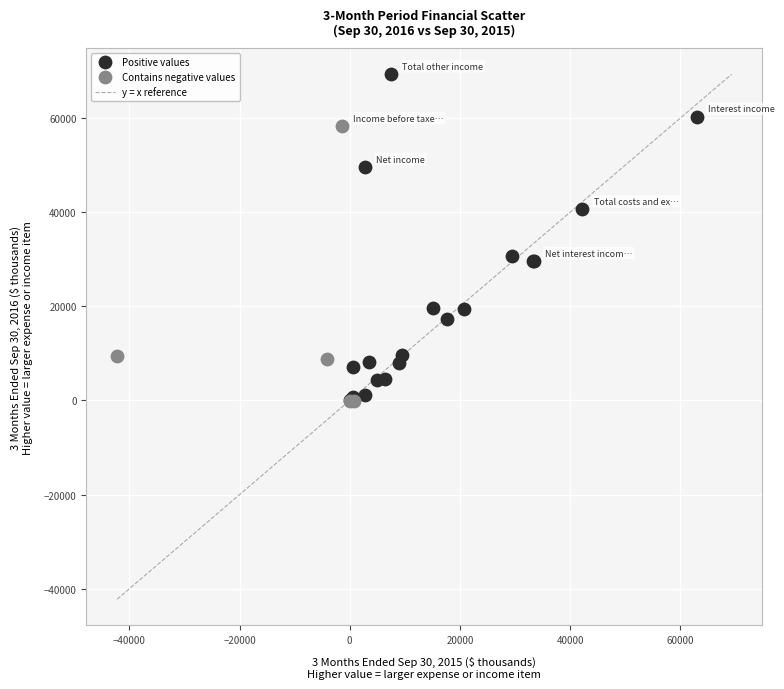

Which series contains the highest Y value?

Positive values